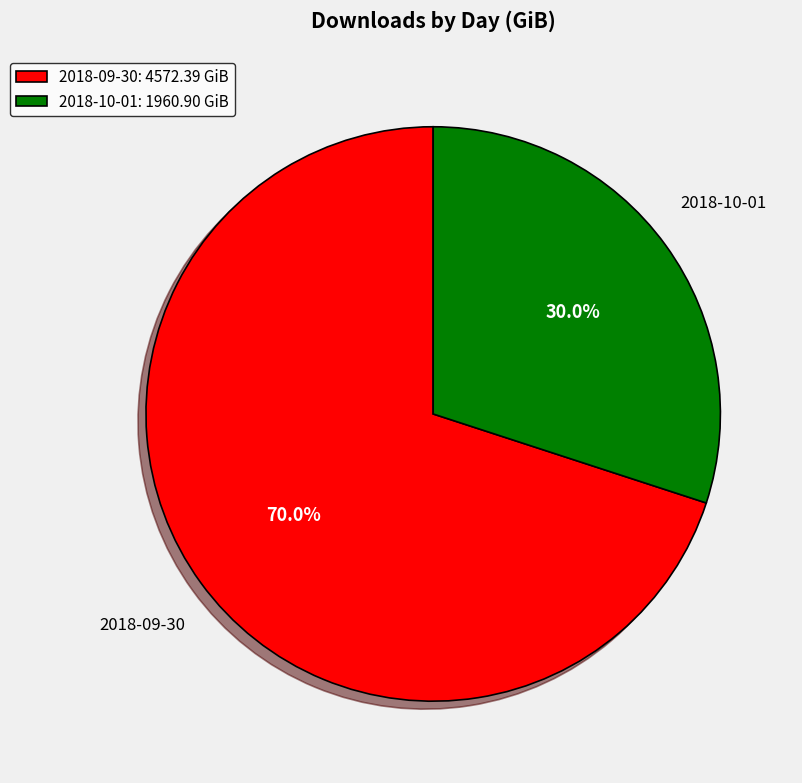

Approximately how many times larger is the value at 2018-09-30 compared to 2018-10-01?

2.3